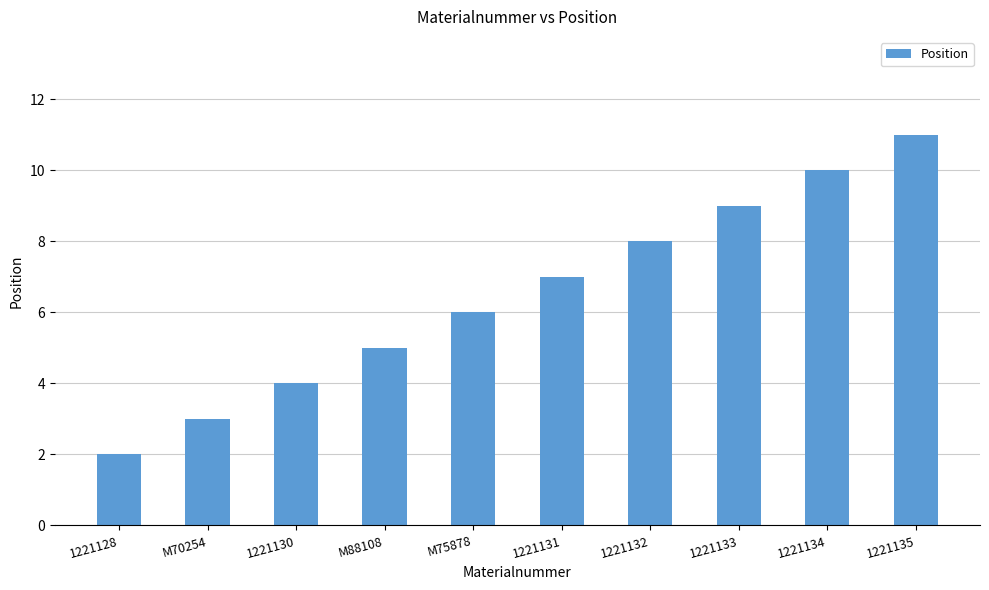

What is the greatest value displayed?

11